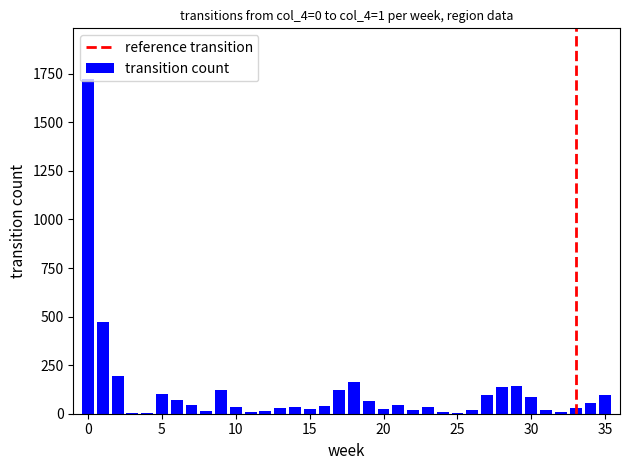

What is the sum of all values?

4116